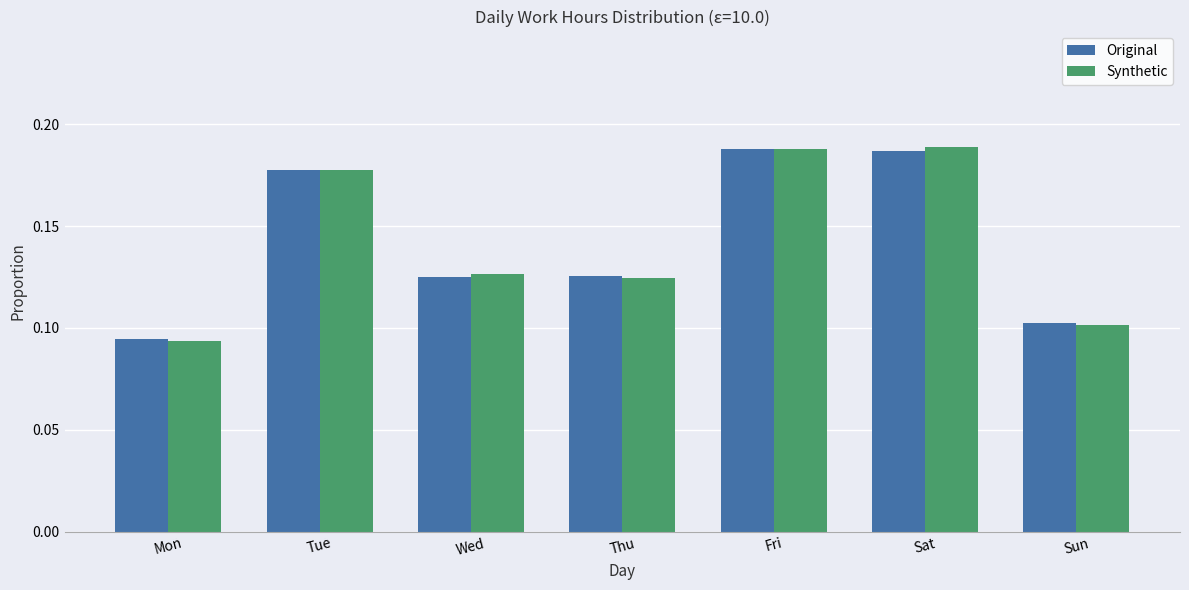

What is the total value across all series at Wed?

0.3